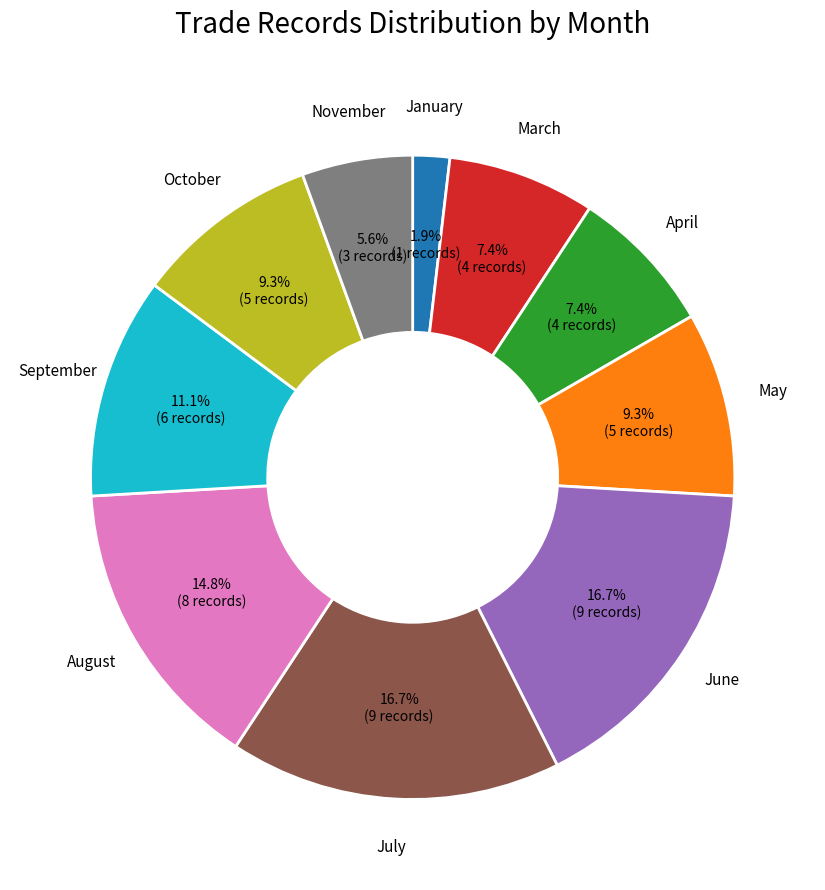

Do May and January together represent more than half of the pie?

No